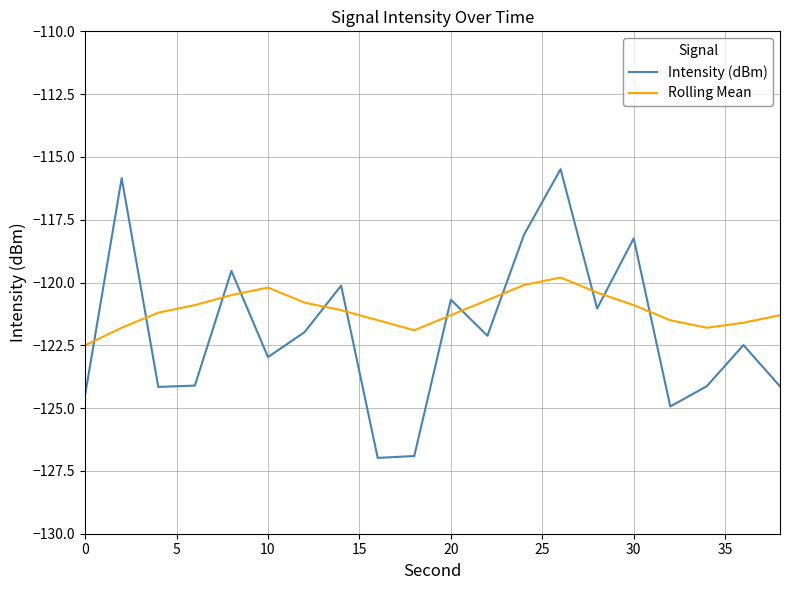

Which series has the largest total across all categories?

Rolling Mean